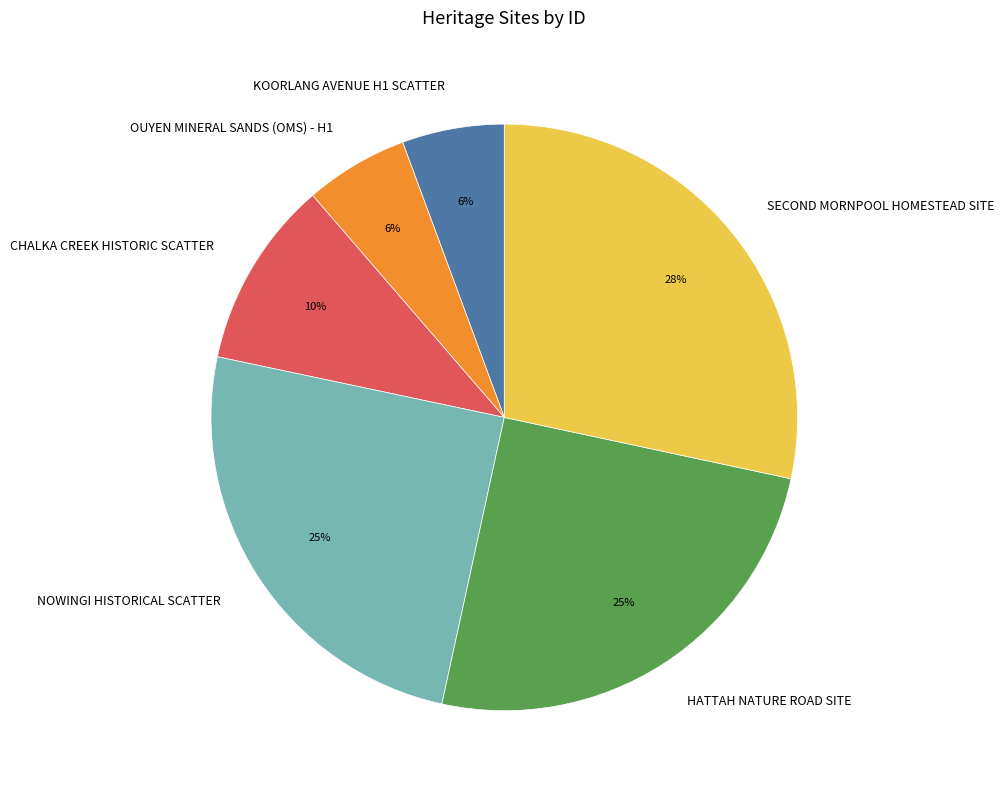

How many slices are in this pie chart?

6